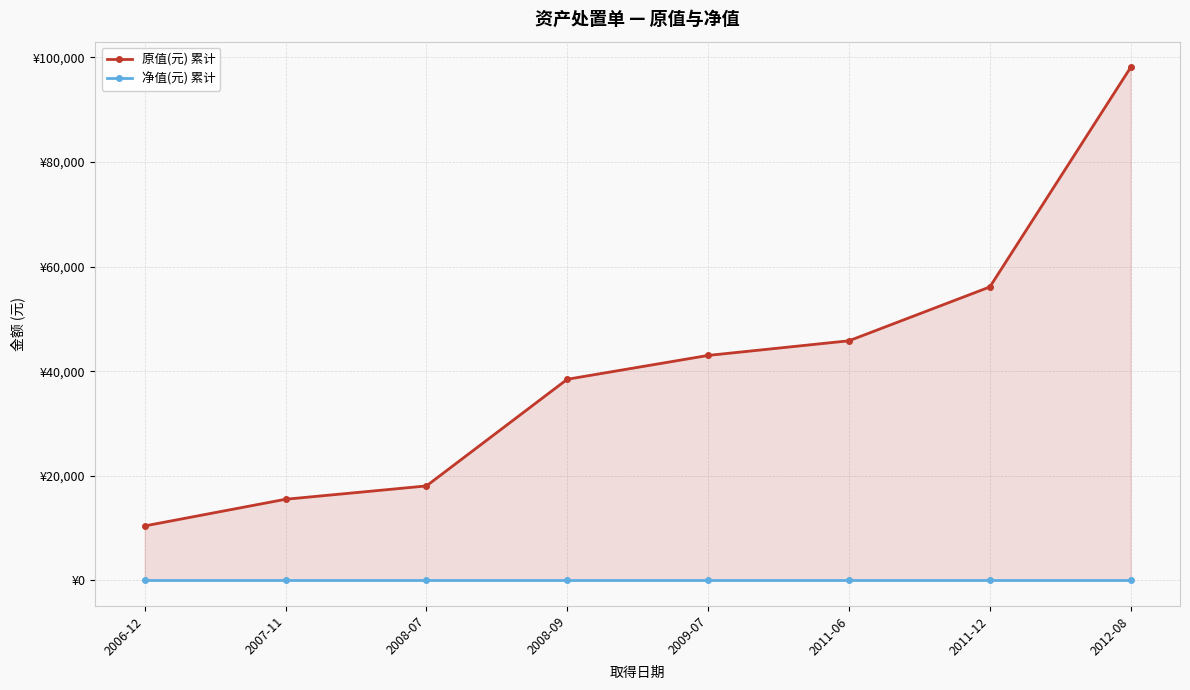

Which category has the lowest value across all series?

2006-12